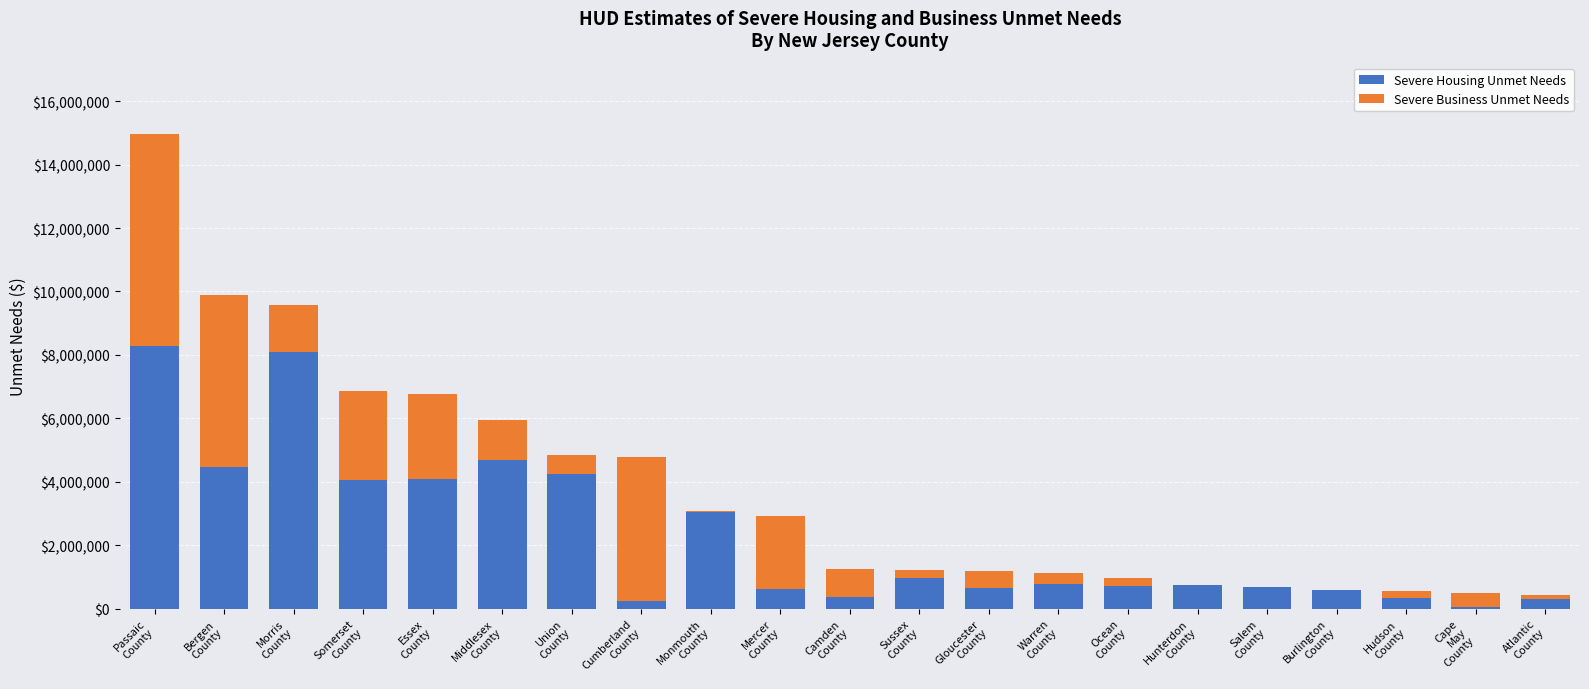

What is the highest value of the Severe Housing Unmet Needs series?

8285656.9